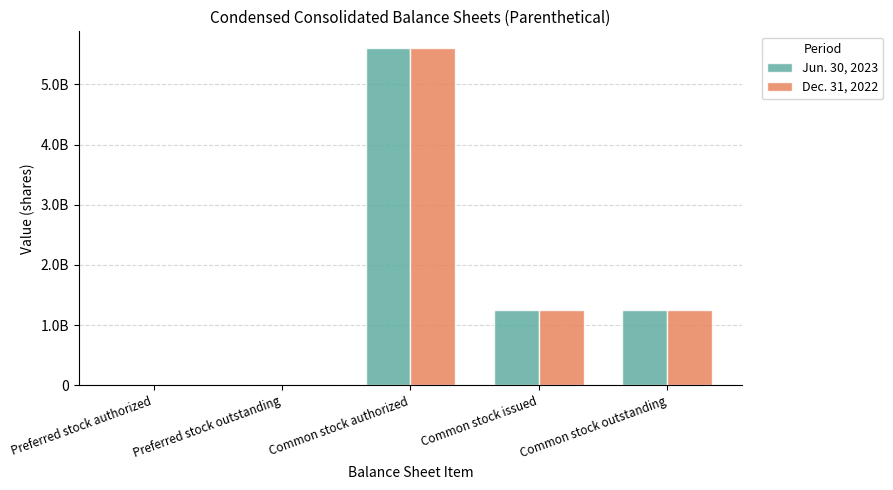

What is the label of the 5th bar from the right?

Preferred stock authorized